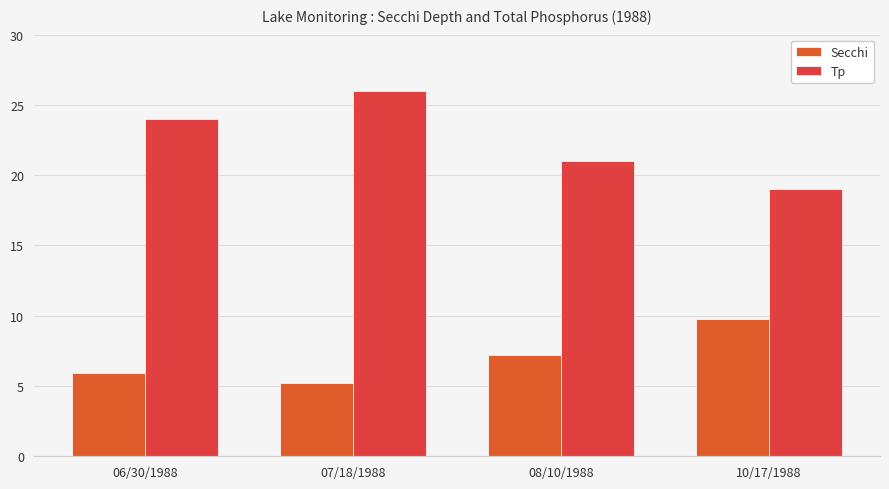

What is the value of the Secchi bar at the 2nd from the left?

5.2